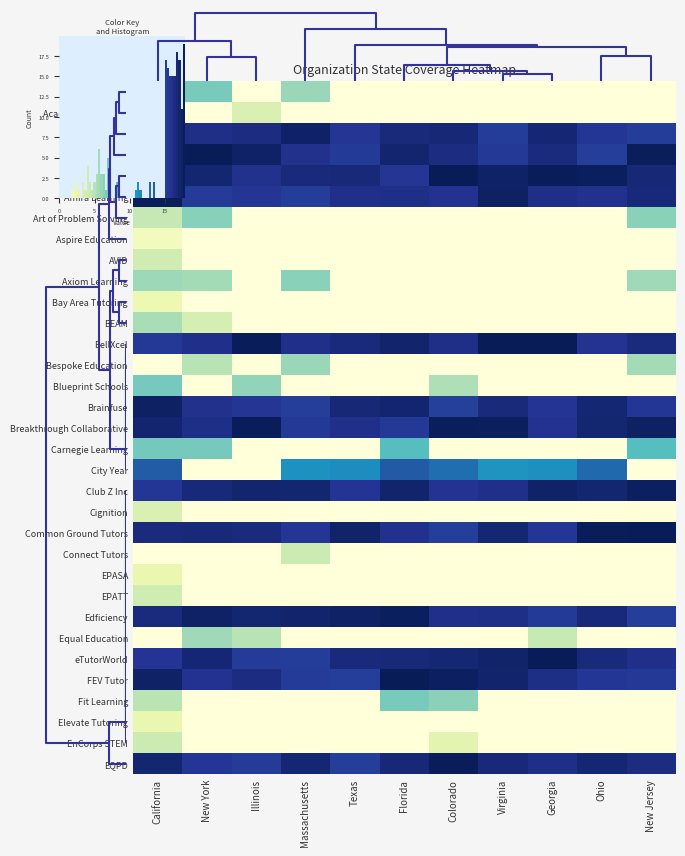

True or false: Edficiency has a value of 7.9 at New Jersey.

False